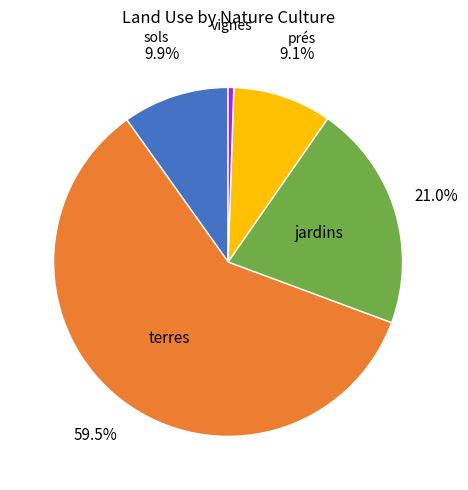

Count the number of slices in the pie.

5